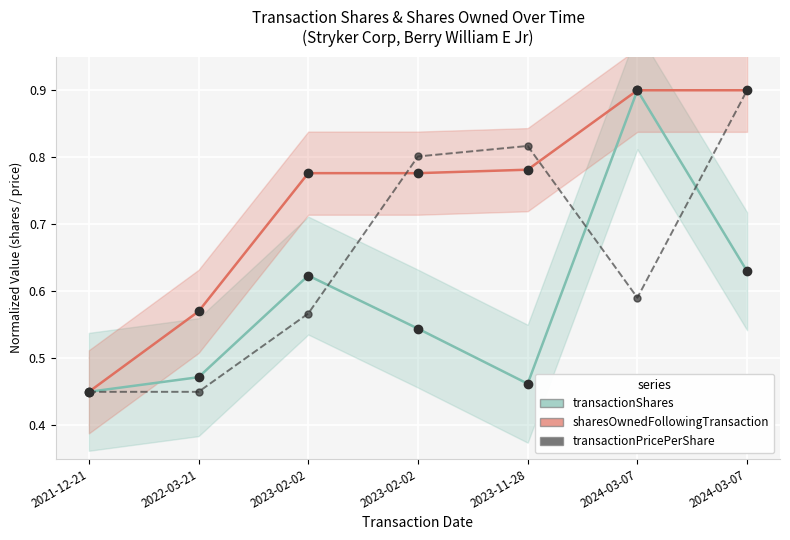

What are all the series names shown in the legend?

transactionShares, sharesOwnedFollowingTransaction, transactionPricePerShare